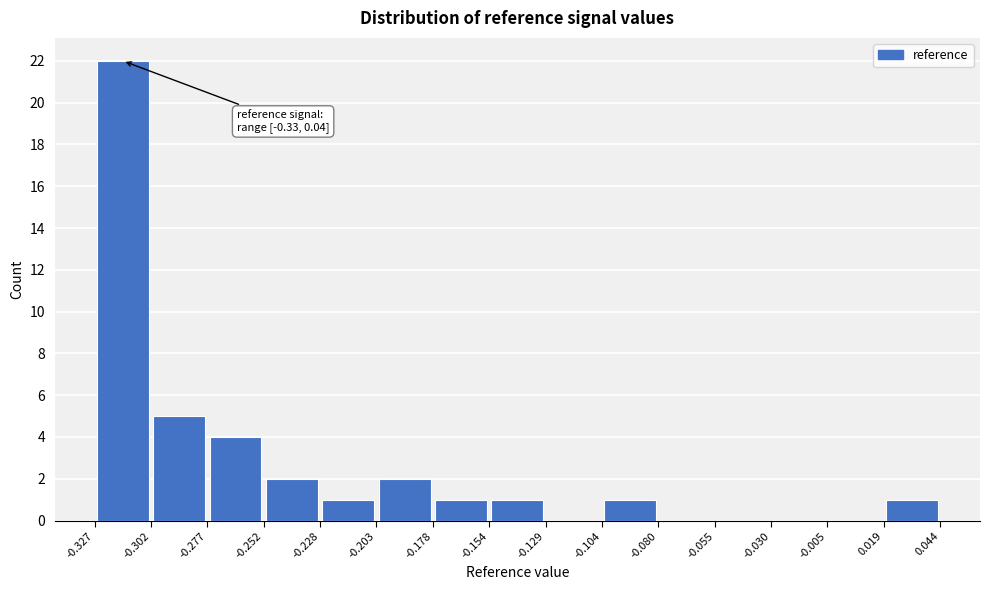

Which range on the x-axis has the tallest bar?

-0.327 to -0.302